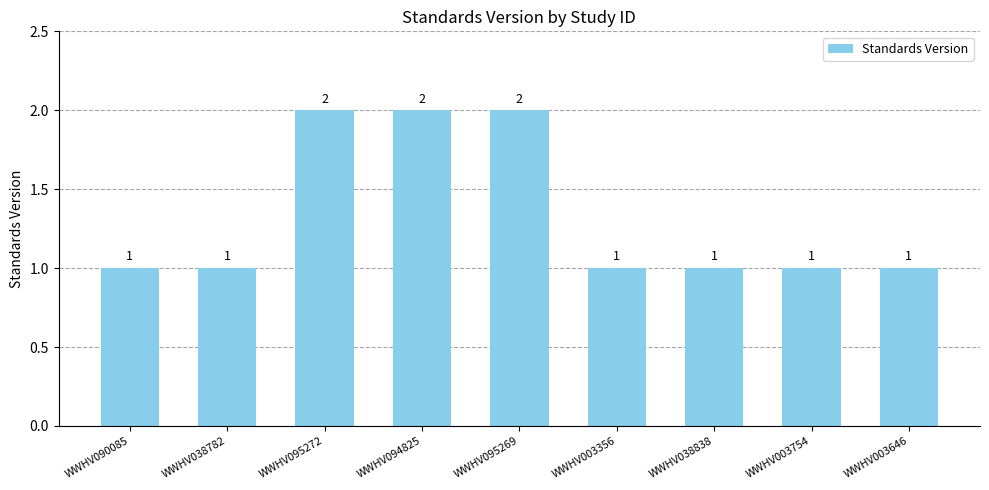

What is the sum of the values at WWHV095272 and WWHV090085?

3